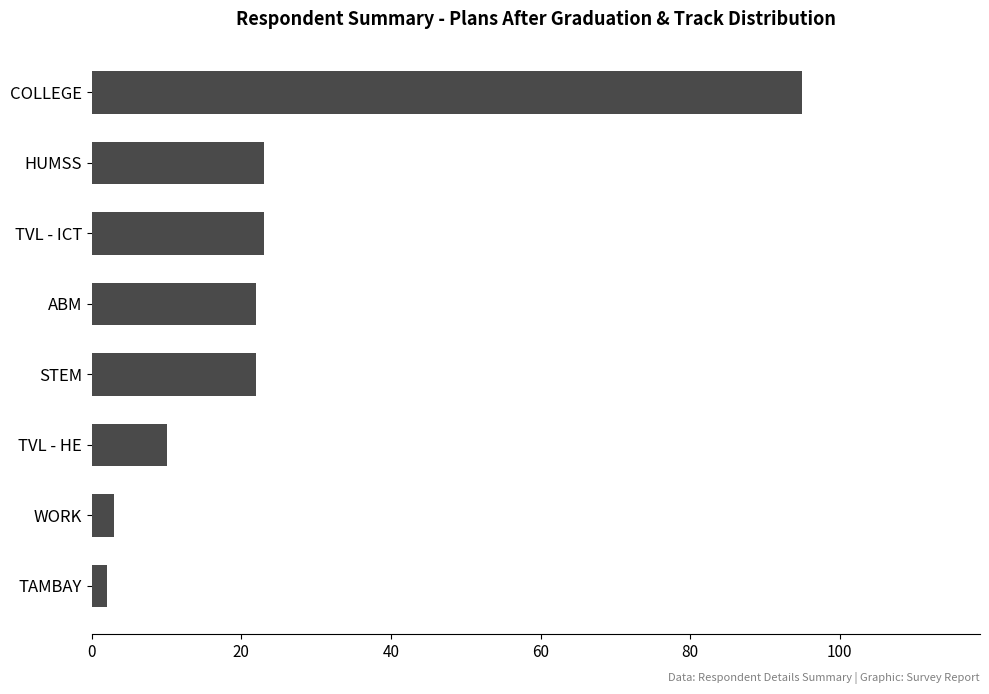

What is the difference between the maximum and minimum values?

93